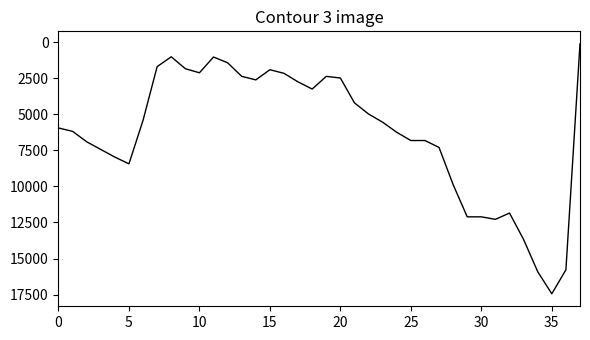

What is the greatest value displayed?

17442.0